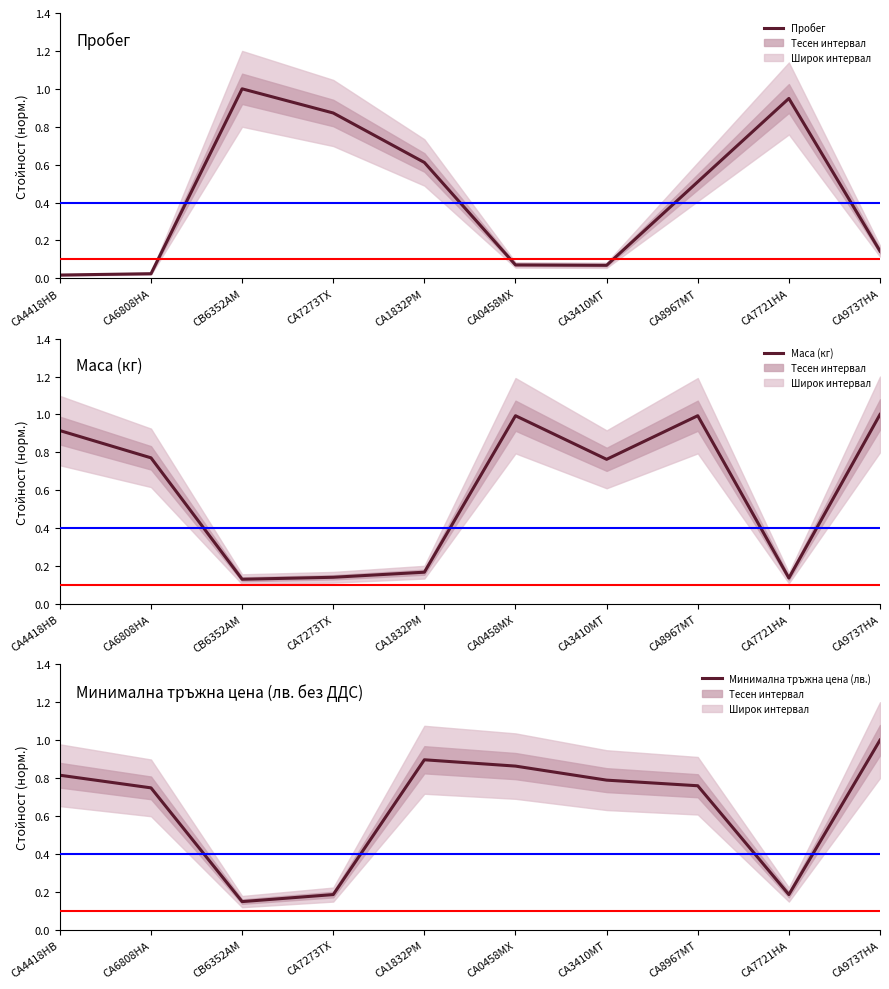

Which category has the highest value in the Пробег series?

CB6352AM